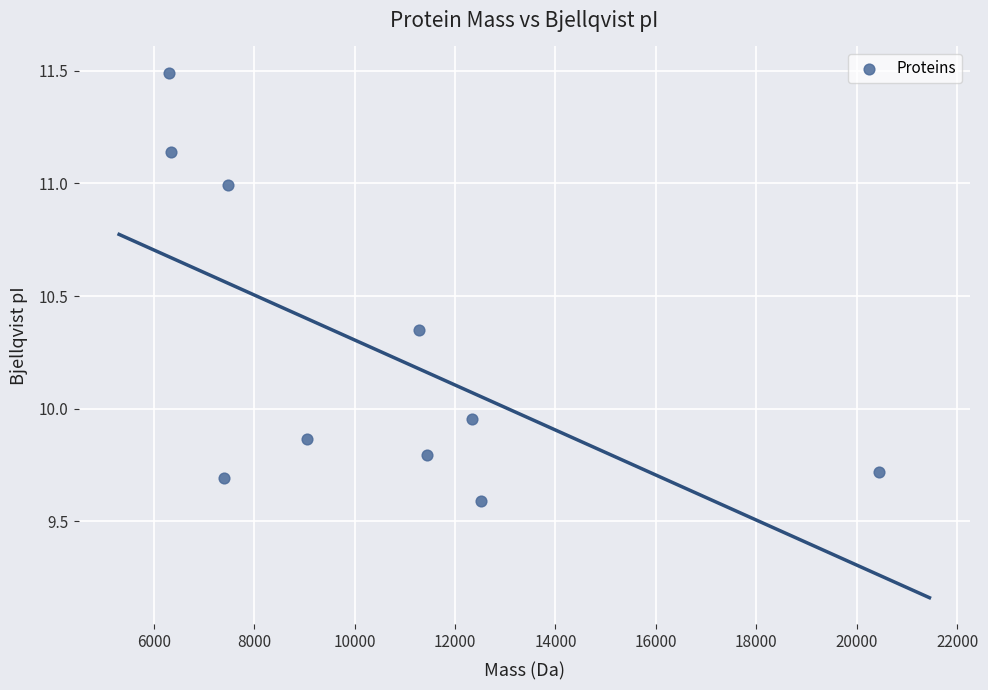

What is the range of Y values (max minus min)?

1.9